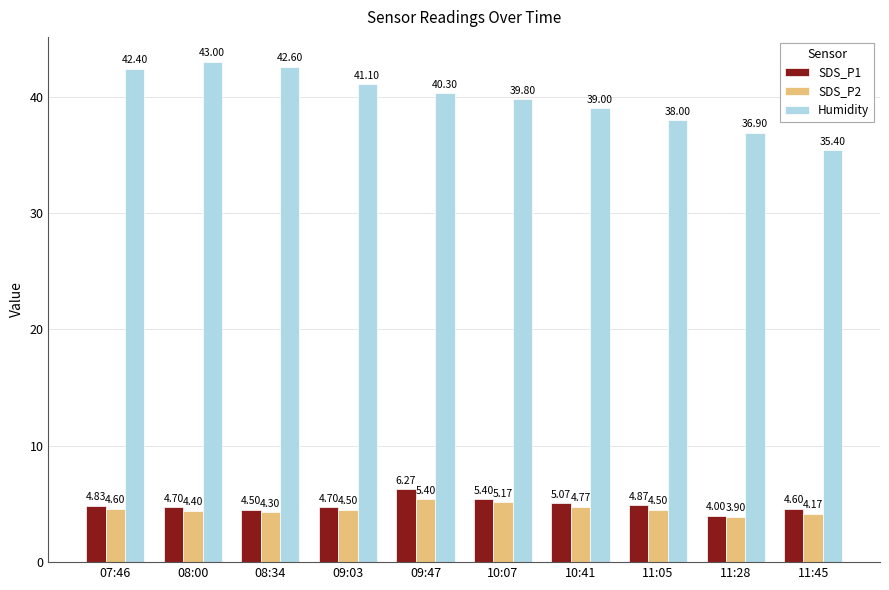

True or false: SDS_P2 has a value of 7.6 at 10:41.

False